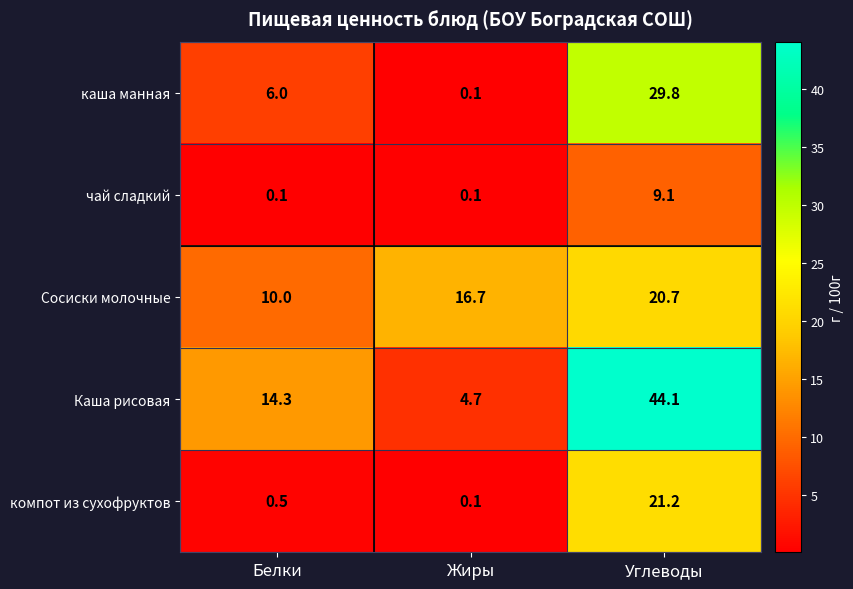

Rank the series by their maximum value, from highest to lowest.

Каша рисовая, каша манная, компот из сухофруктов, Сосиски молочные, чай сладкий